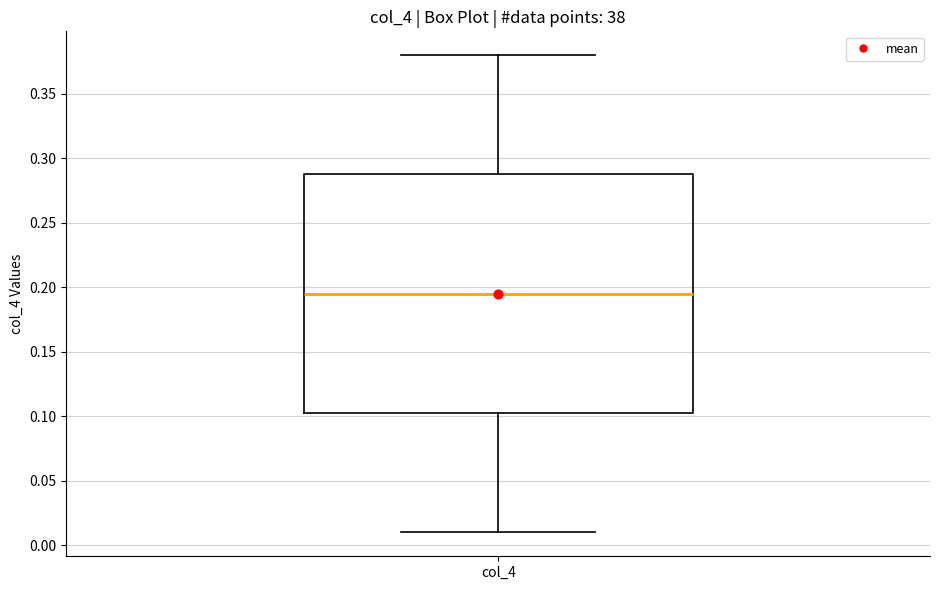

Read this box plot against the y-axis: the position of the median line, the range covered by the box, and the ends of both whiskers. The values are not printed on the chart, so give them approximately, as read against the axis.

median 0.195, box 0.105 to 0.290, whiskers 0.010 to 0.380